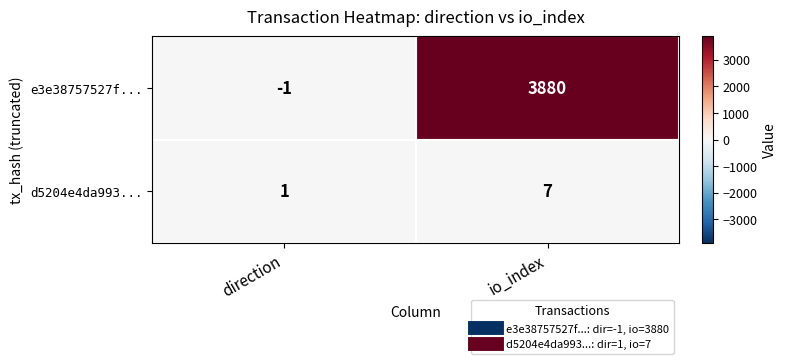

Is the value of e3e38757527f... at direction greater than the value of d5204e4da993... at io_index?

No